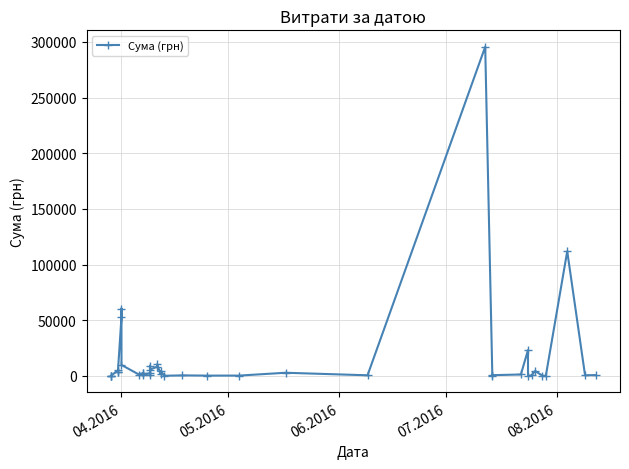

Read the value at 04.2016.

9898.4